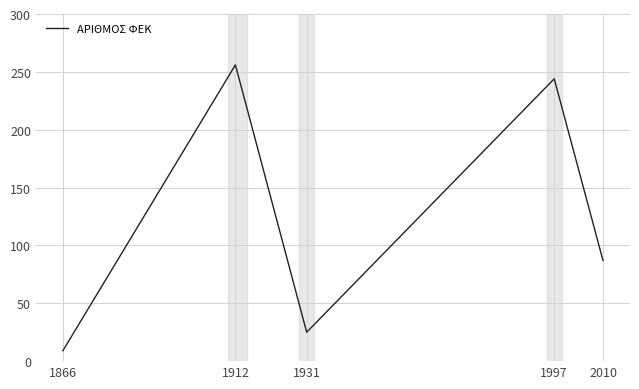

Which label corresponds to the largest value in the chart?

1912